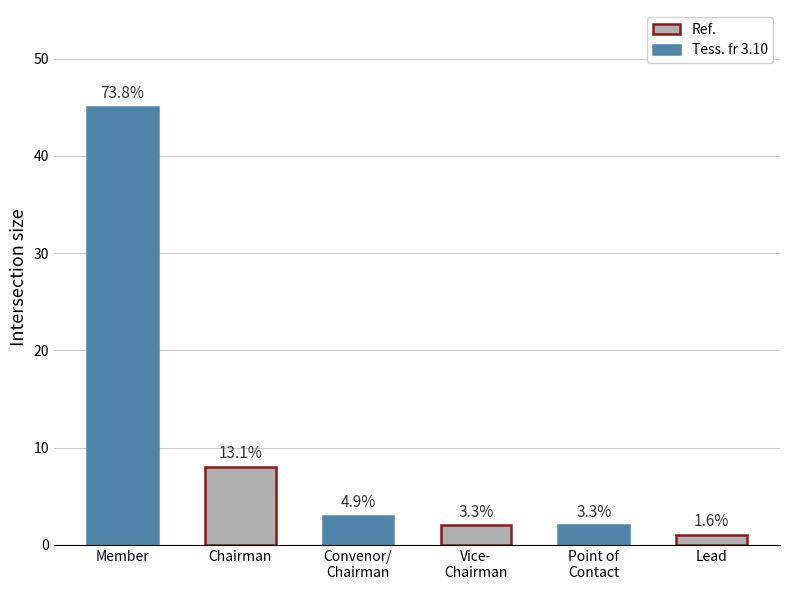

Are the bars horizontal?

No